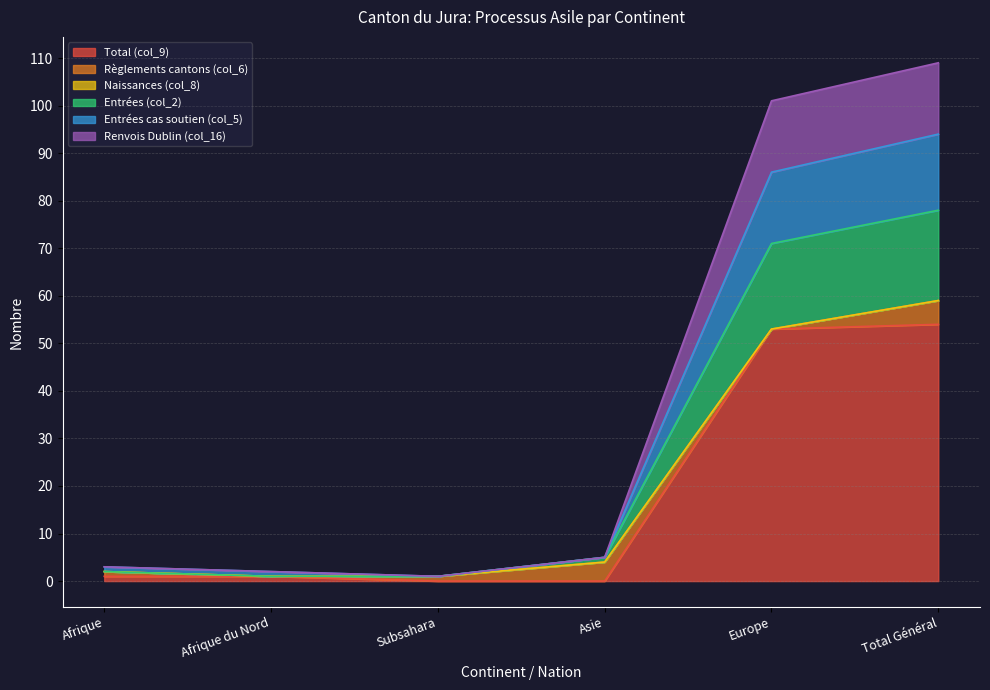

What is the highest value of the Total (col_9) series?

54